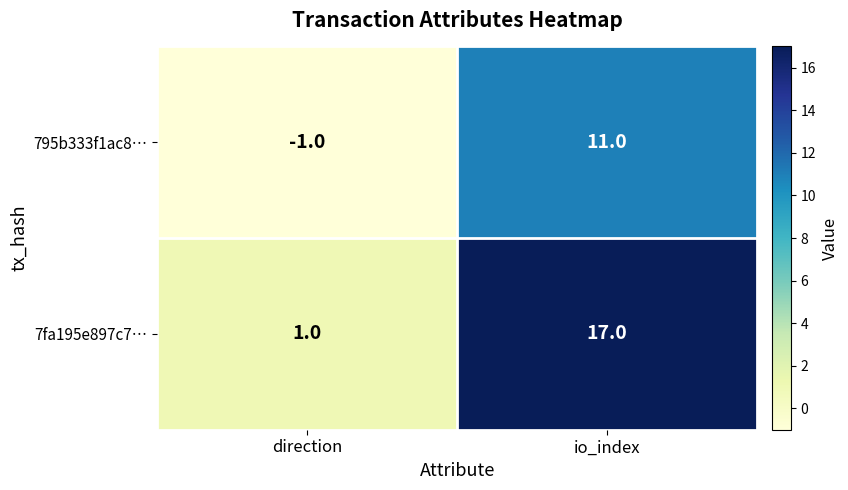

What is the difference between the 7fa195e897c7… values at io_index and direction?

16